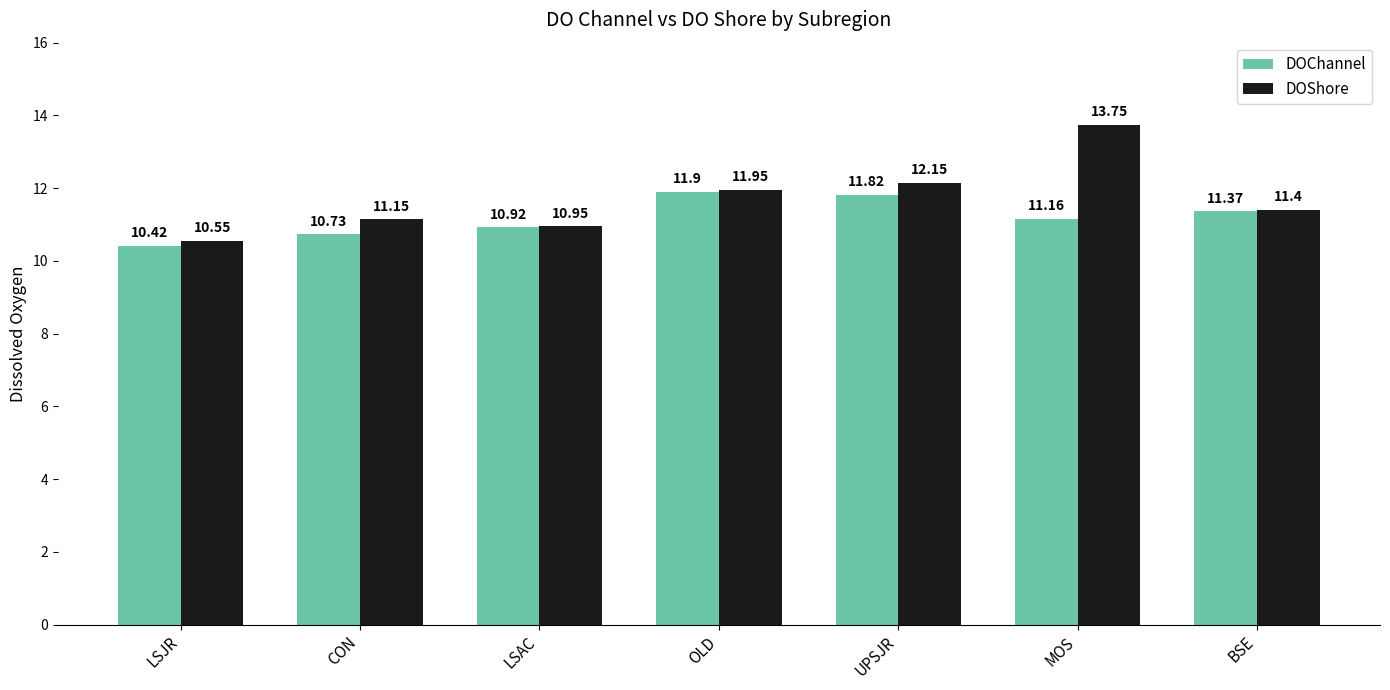

Which series has the largest total across all categories?

DOShore